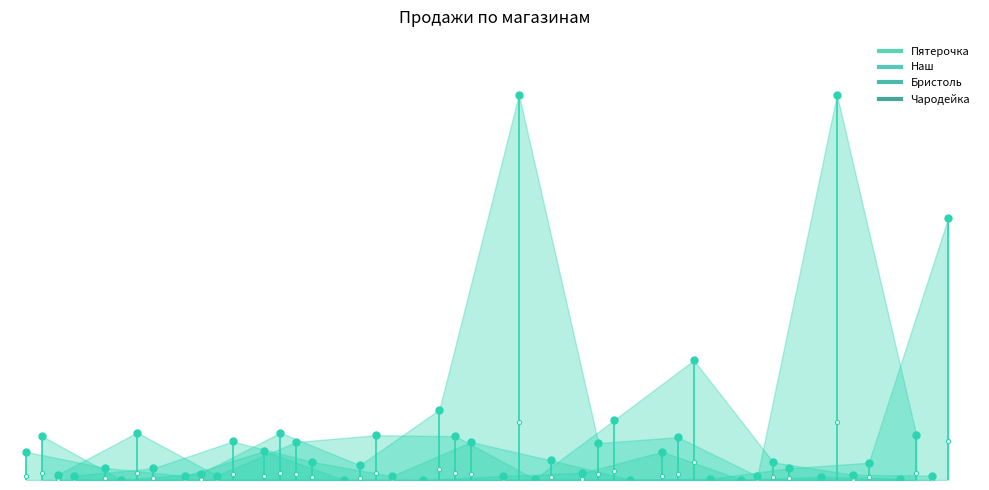

Is the value of Бристоль at Декабрь greater than the value of Чародейка at Сентябрь?

Yes